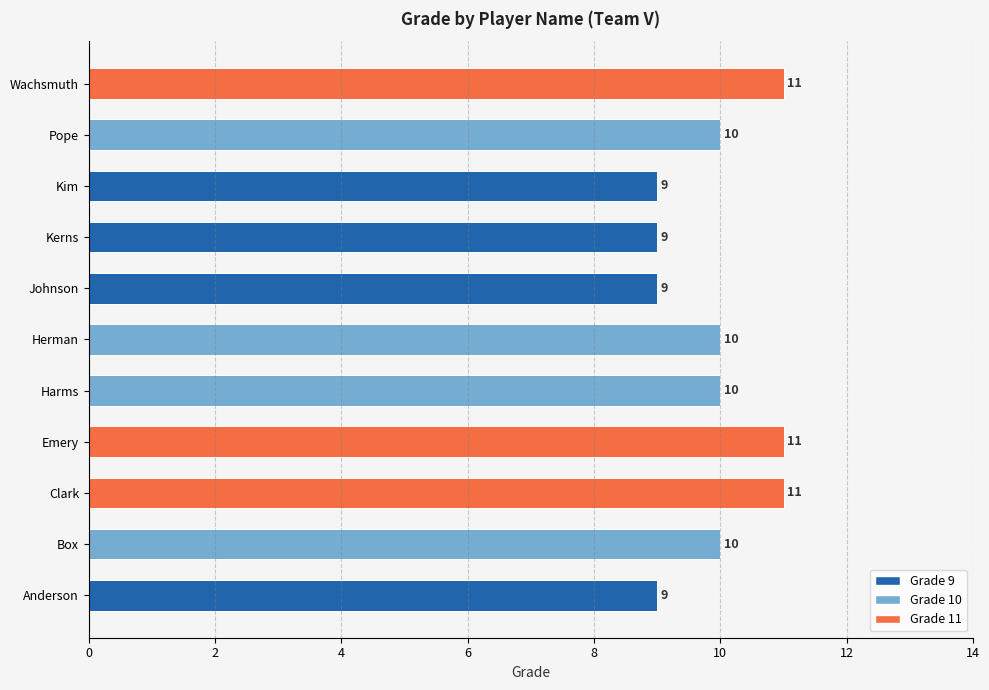

Reading bottom to top, what are all the values shown in this chart?

9	10	11	11	10	10	9	9	9	10	11